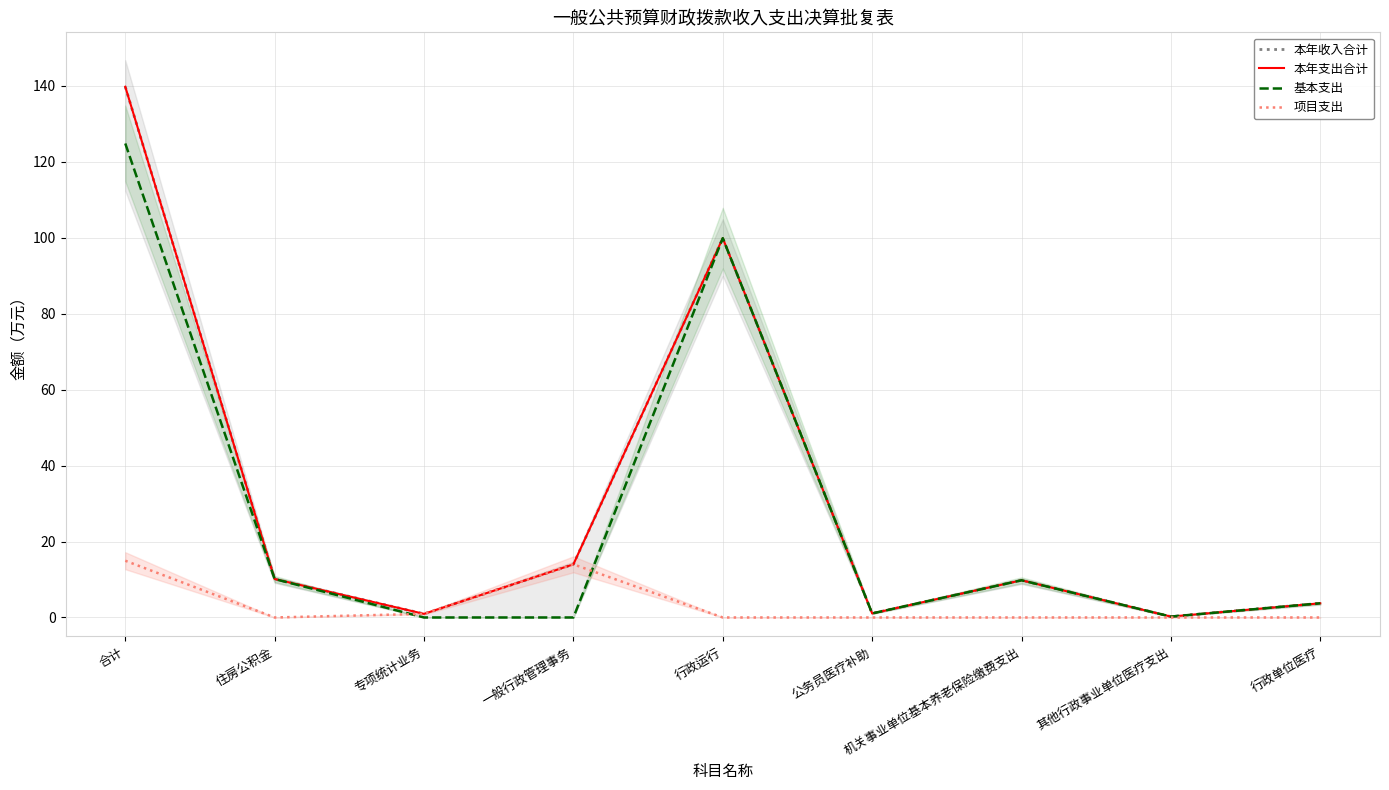

What is the maximum value for 基本支出?

124.8